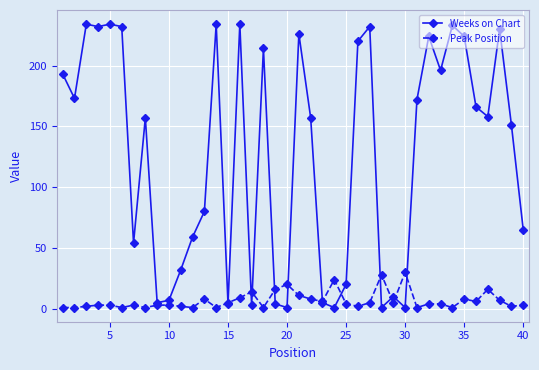

What is the sum of all Weeks on Chart values?

5078